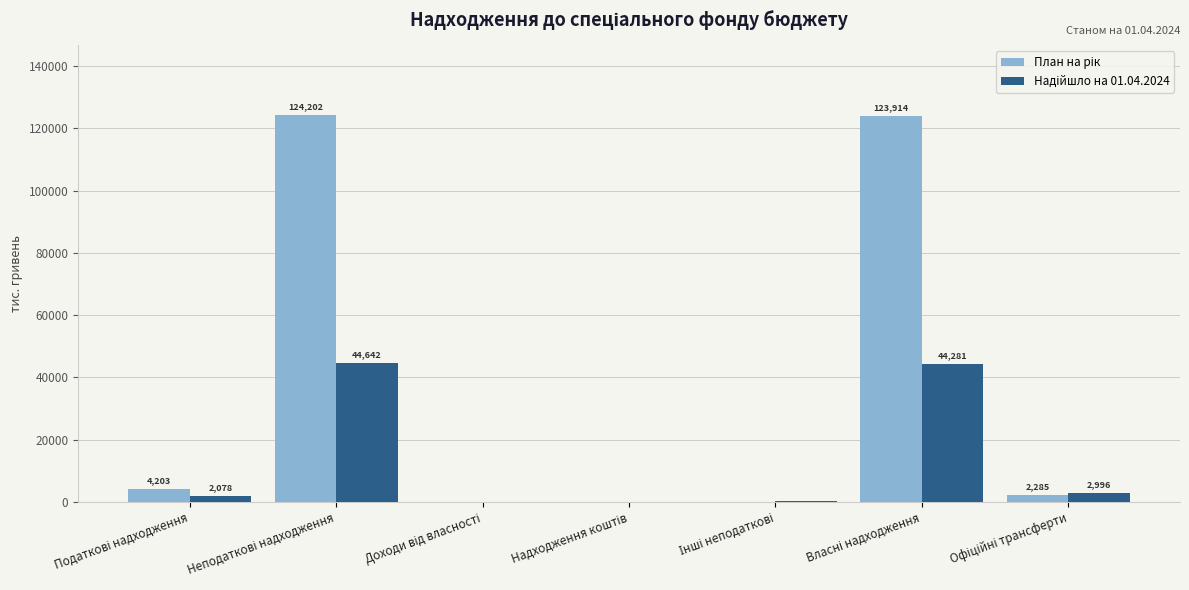

What is the label of the 4th bar from the right?

Надходження коштів